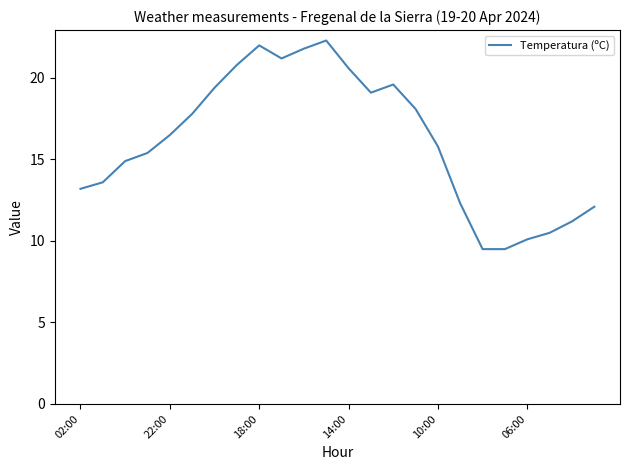

What is the difference between the maximum and minimum values?

12.8